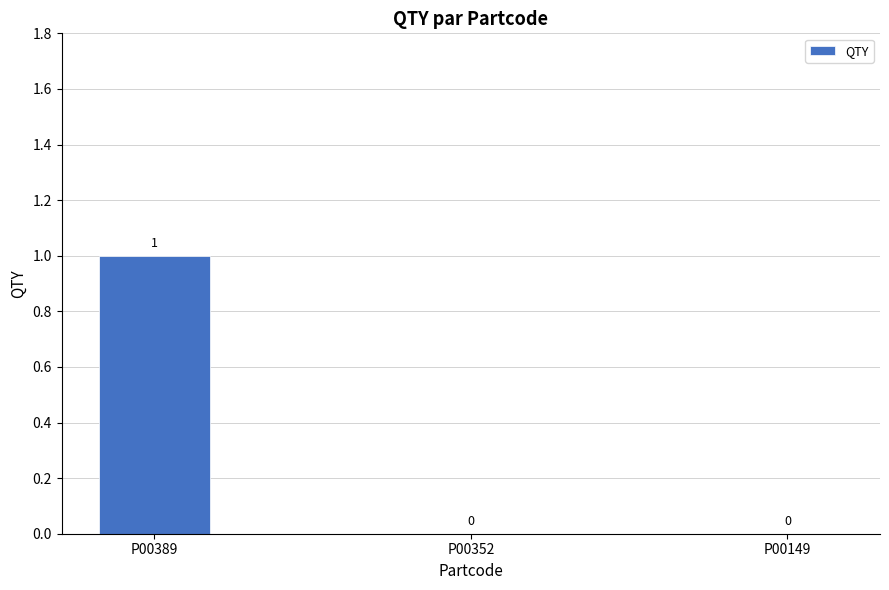

Between P00389 and P00352, which is larger?

P00389